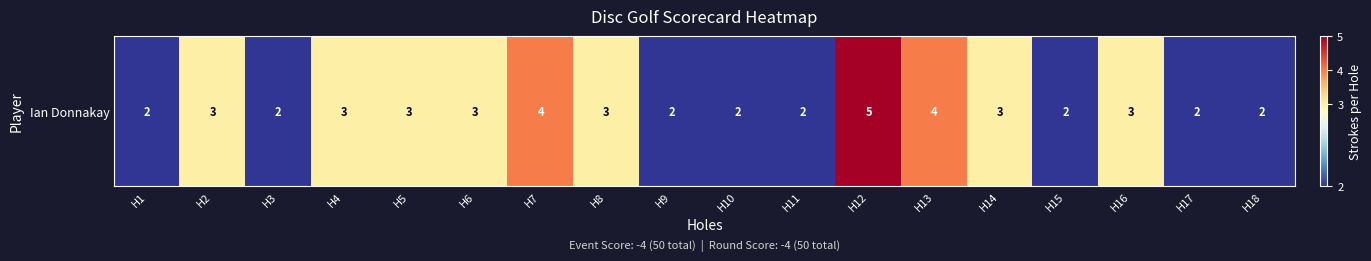

What is the difference between the values at H11 and H7?

2